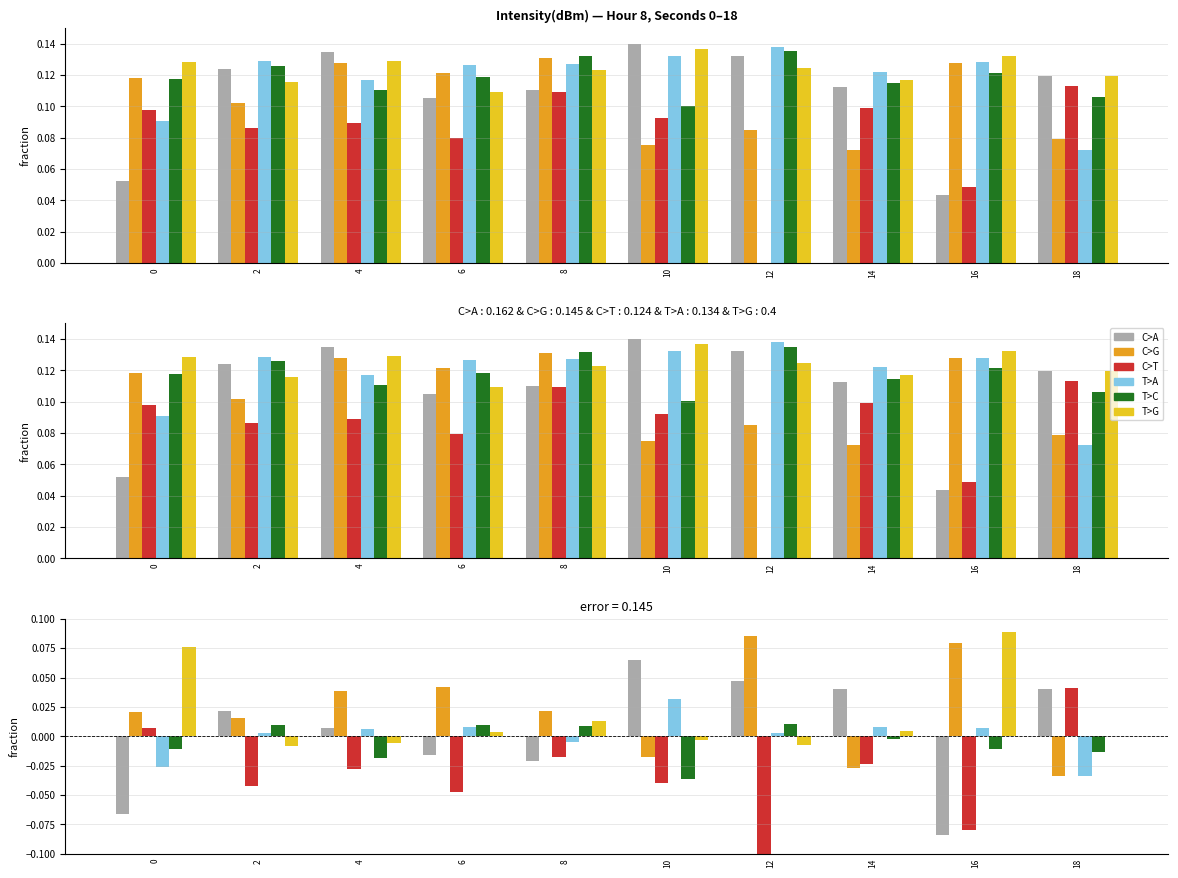

Reading right to left, list all the values displayed in this chart.

C>A: 18=0.0	16=-0.1	14=0.0	12=0.0	10=0.1	8=-0.0	6=-0.0	4=0.0	2=0.0	0=-0.1
C>G: 18=-0.0	16=0.1	14=-0.0	12=0.1	10=-0.0	8=0.0	6=0.0	4=0.0	2=0.0	0=0.0
C>T: 18=0.0	16=-0.1	14=-0.0	12=-0.1	10=-0.0	8=-0.0	6=-0.0	4=-0.0	2=-0.0	0=0.0
T>A: 18=-0.0	16=0.0	14=0.0	12=0.0	10=0.0	8=-0.0	6=0.0	4=0.0	2=0.0	0=-0.0
T>C: 18=-0.0	16=-0.0	14=-0.0	12=0.0	10=-0.0	8=0.0	6=0.0	4=-0.0	2=0.0	0=-0.0
T>G: 18=0.0	16=0.1	14=0.0	12=-0.0	10=-0.0	8=0.0	6=0.0	4=-0.0	2=-0.0	0=0.1